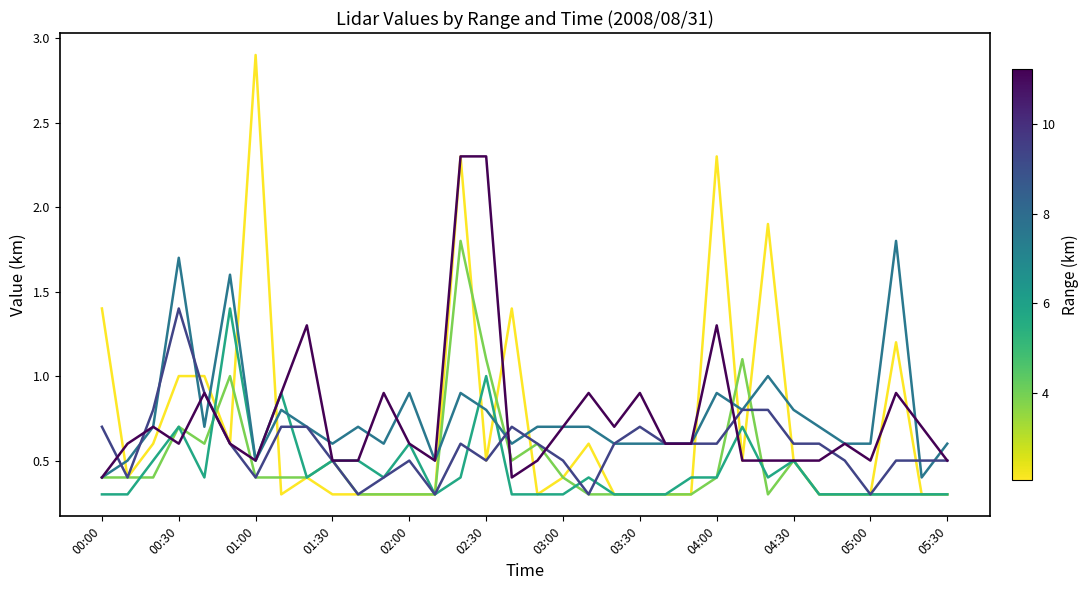

What is the maximum value shown in the chart?

2.9